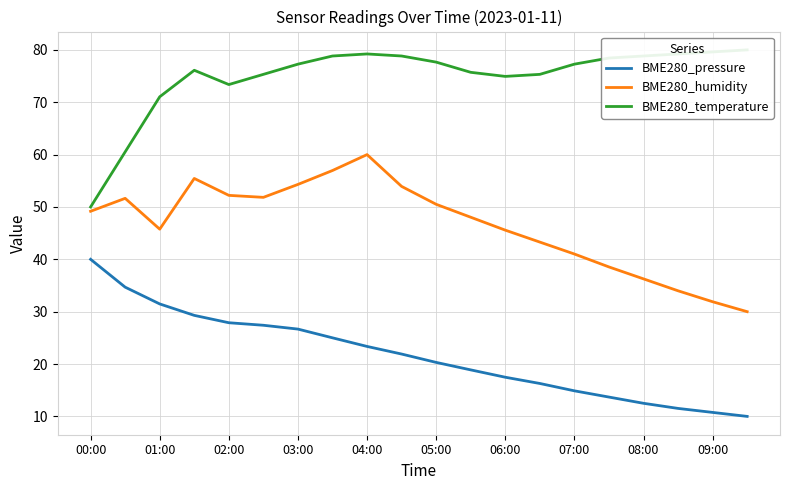

Reading left to right, what are all the values shown in this chart?

BME280_pressure: 40.0	34.7	31.5	29.3	27.9	27.4	26.7	25.0	23.4	21.9	20.3	18.9	17.5	16.3	14.9	13.7	12.5	11.5	10.8	10.0
BME280_humidity: 49.2	51.6	45.8	55.4	52.2	51.8	54.3	57.0	60.0	53.9	50.5	48.0	45.6	43.3	41.0	38.5	36.3	34.0	31.9	30.0
BME280_temperature: 50.0	60.5	71.0	76.1	73.4	75.3	77.3	78.8	79.2	78.8	77.7	75.7	74.9	75.3	77.3	78.4	78.8	79.2	79.6	80.0